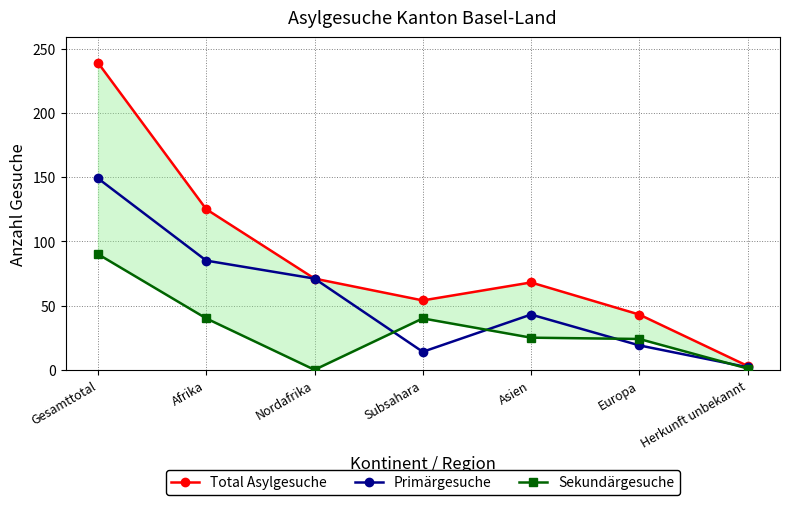

What is the spread (max minus min) of values at Gesamttotal?

149